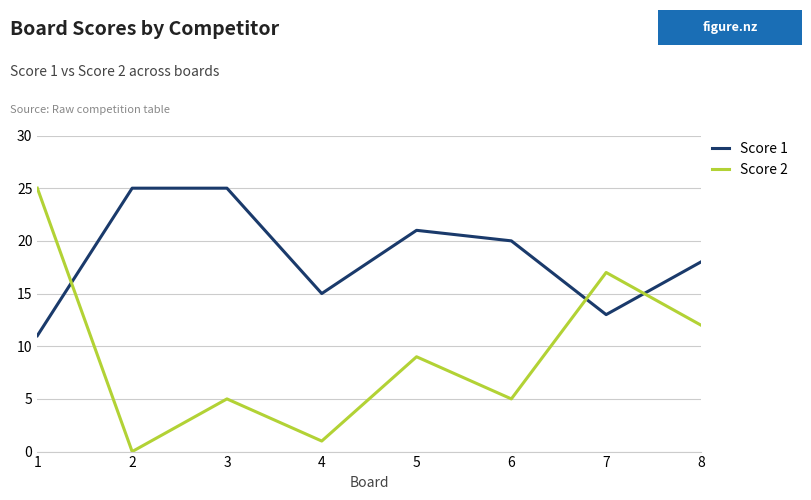

How many times do Score 2 and Score 1 cross each other?

3